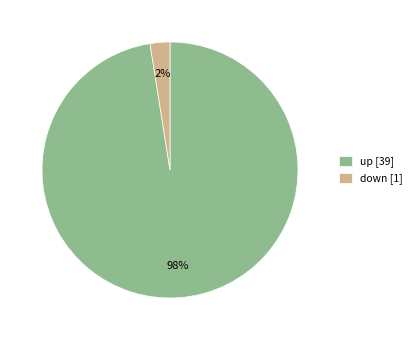

Is the sum of down [1] and up [39] greater than half?

Yes